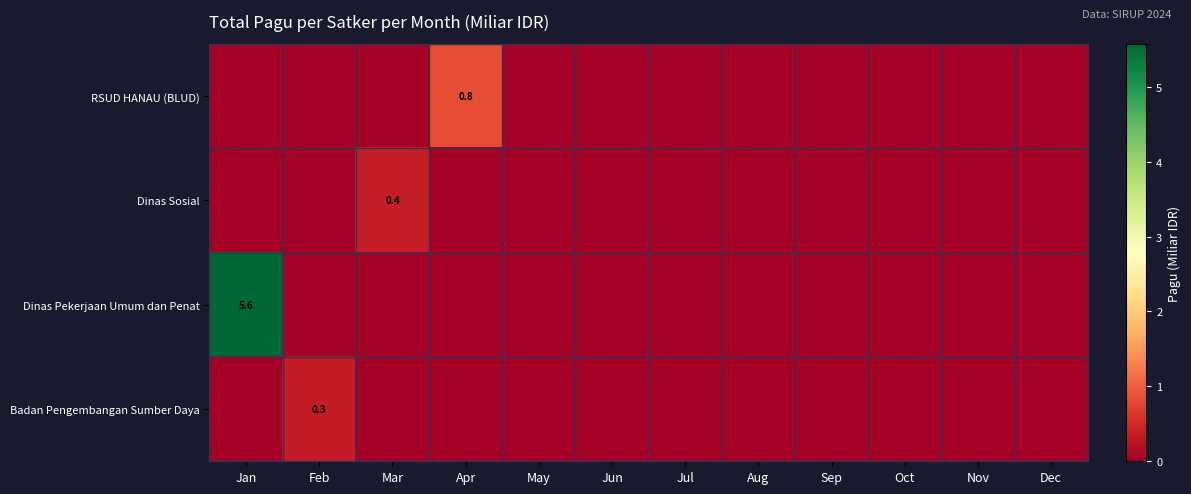

The value of Badan Pengembangan Sumber Daya at Feb is 0.3. True or false?

True